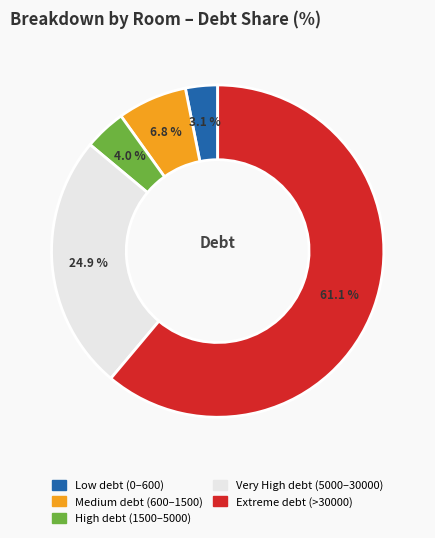

To the nearest percent, what is the difference between the largest and smallest slice percentages?

58%